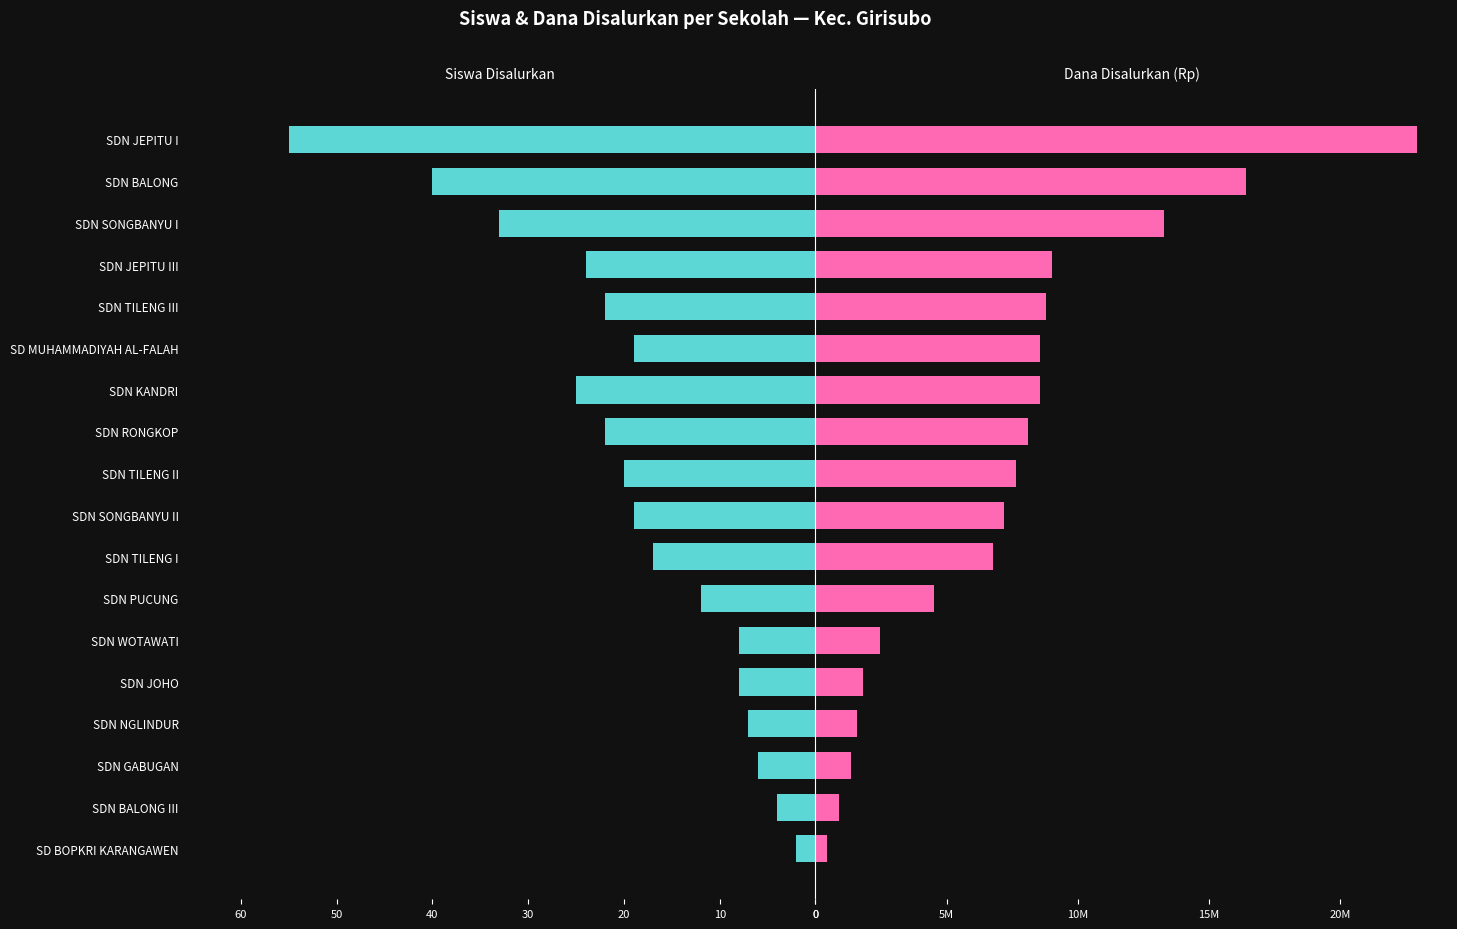

What is the sum of all Siswa Disalurkan values?

343